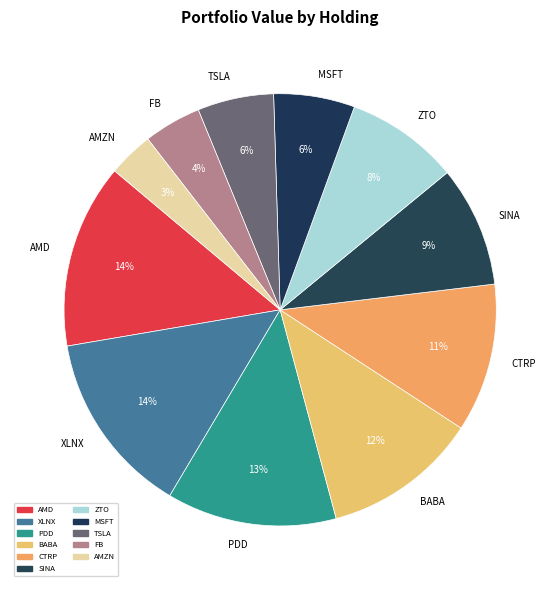

What percentage is the CTRP slice, to the nearest percent?

11%